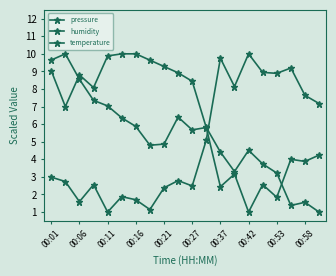

True or false: humidity has more than 0 points higher than both neighbors.

True